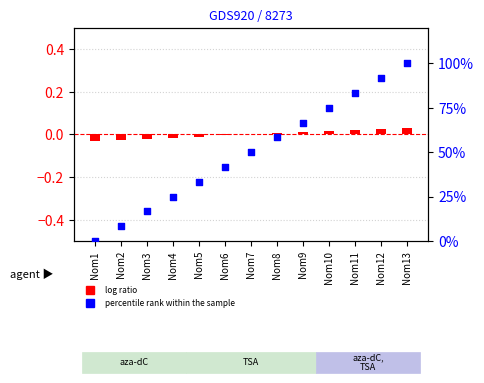

Which series reaches the maximum Y coordinate?

percentile rank within the sample